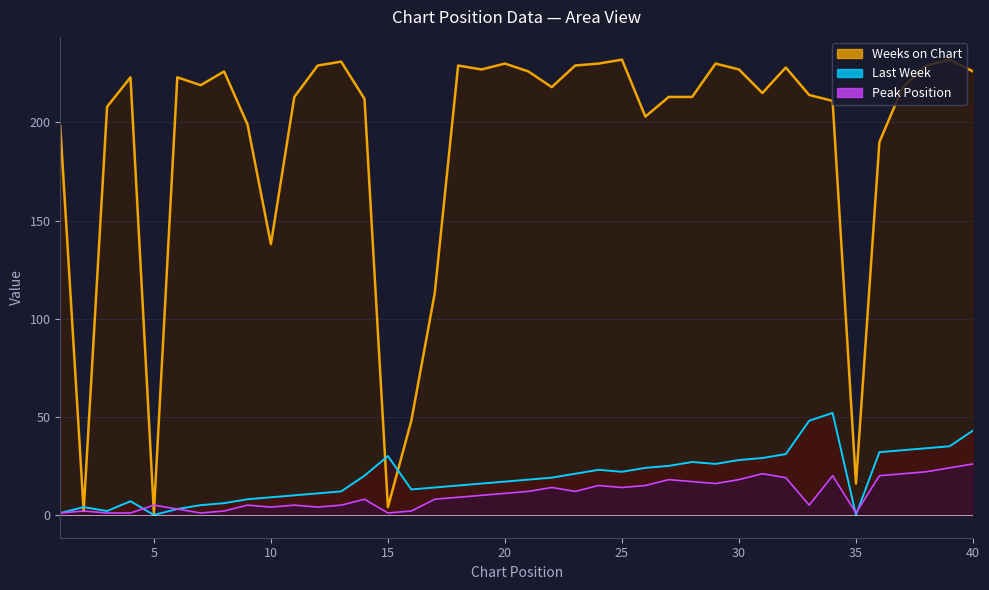

Is it true that Weeks on Chart equals 327 at 30?

False